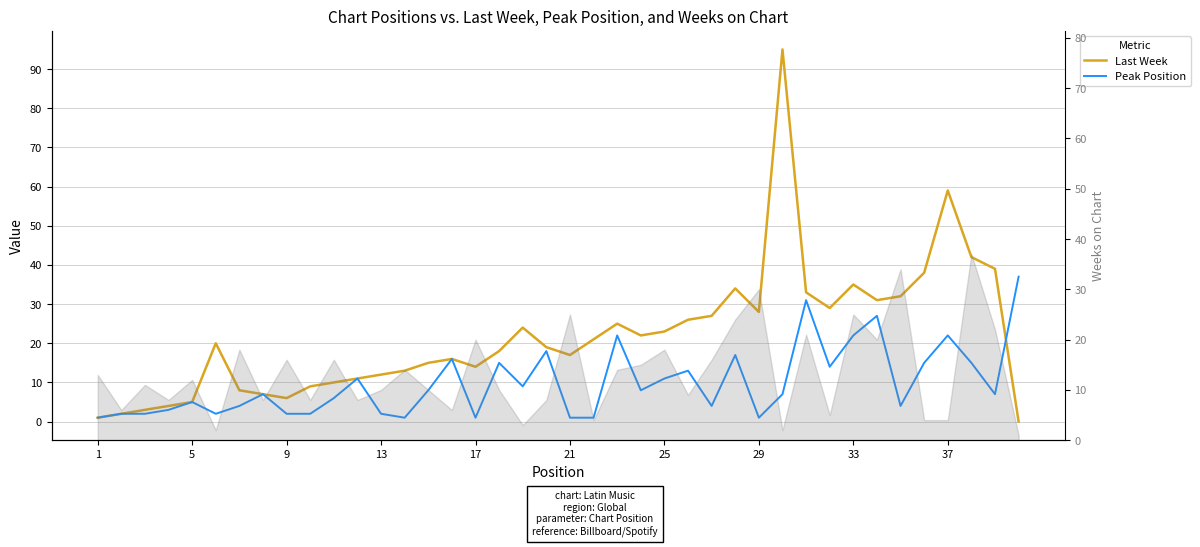

Is it true that Last Week equals 15 at 25?

False